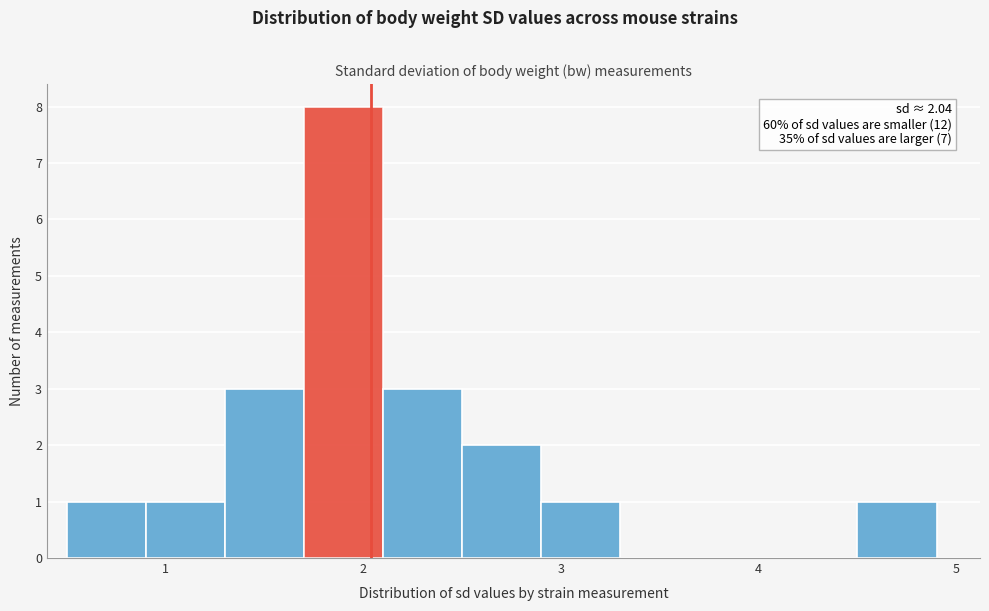

Over which range of the x-axis is the bar tallest?

1.7 to 2.1